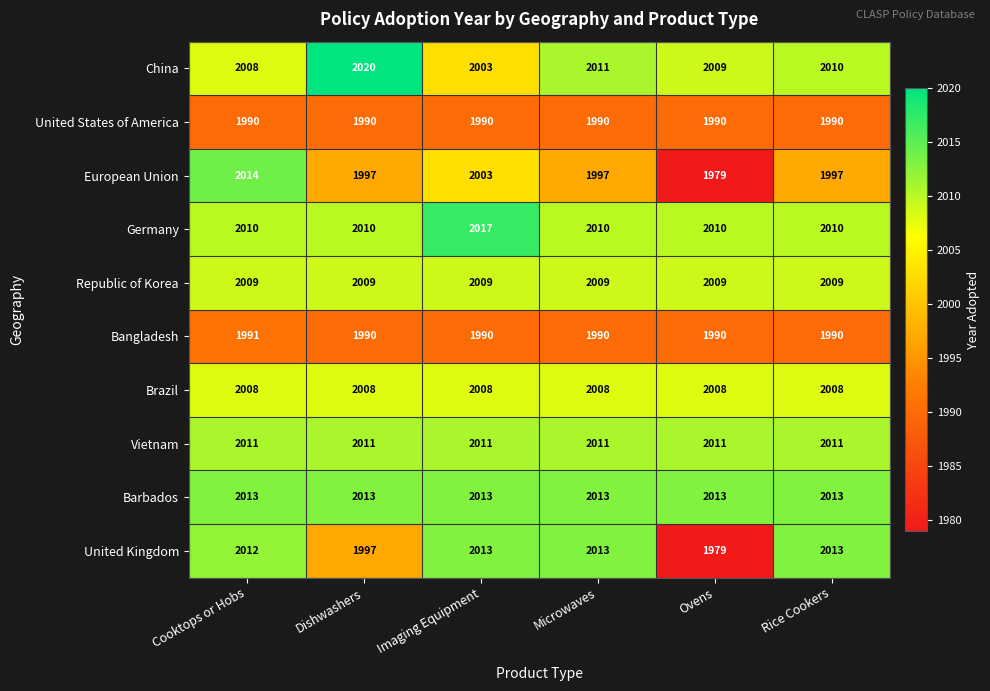

How many series are shown in this chart?

10